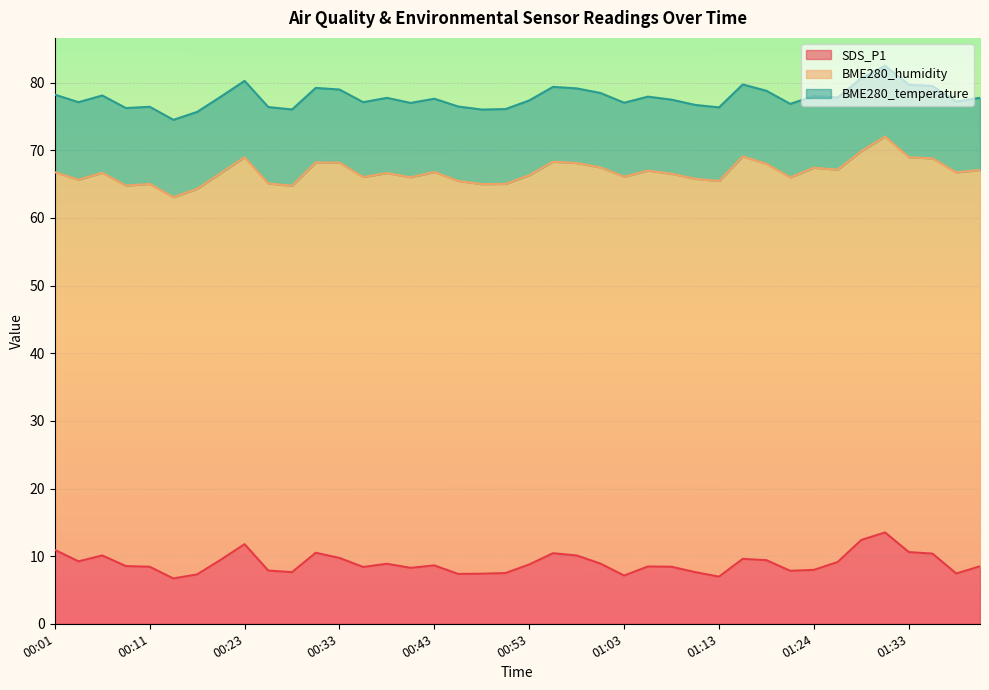

What position from the right is 01:13?

12